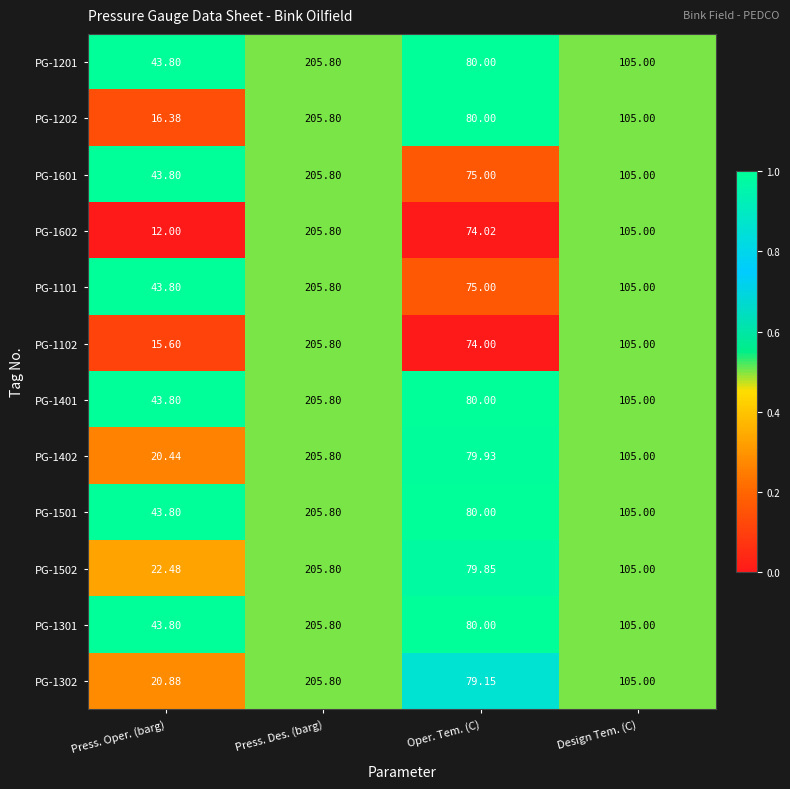

At which category does the chart reach its minimum across all series?

Press. Oper. (barg)